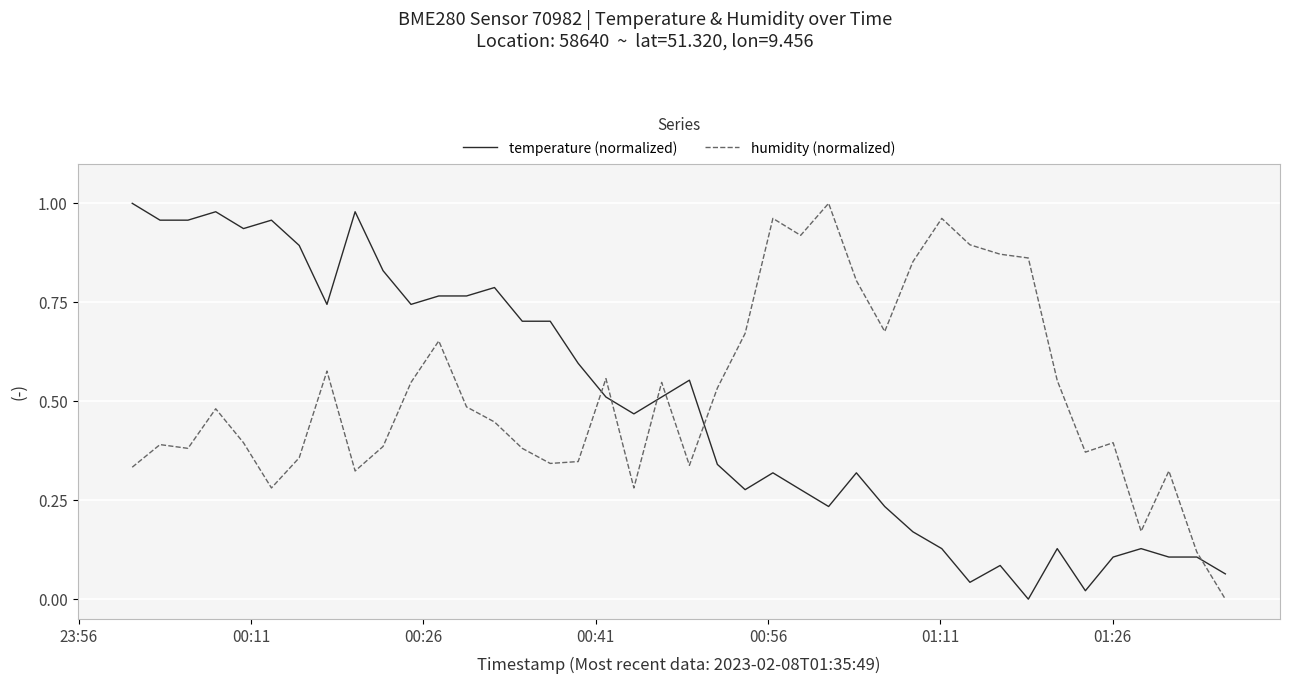

Which series has the largest total across all categories?

humidity (normalized)